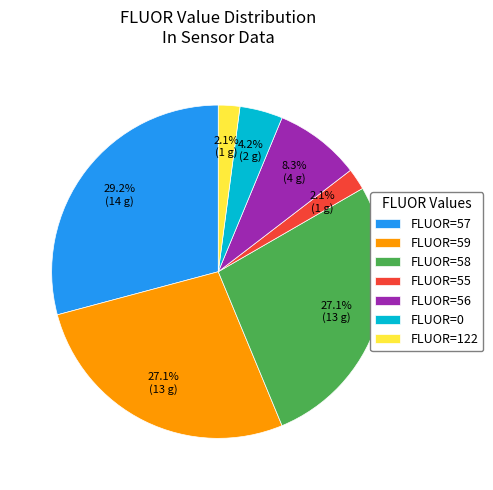

Which has a higher value, FLUOR=0 or FLUOR=122?

FLUOR=0